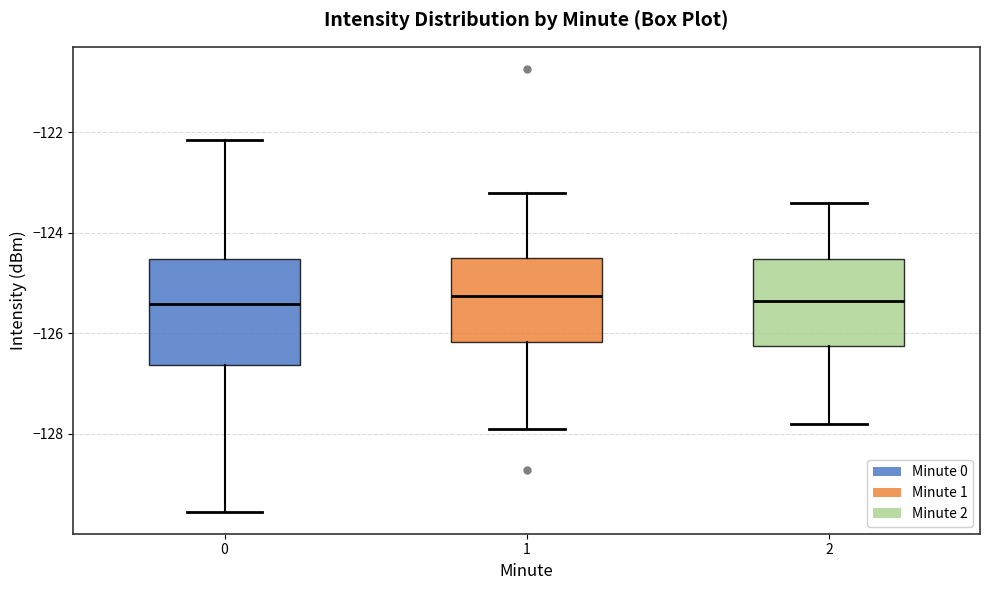

Where does the lower whisker of the box at x = 0 end on the y-axis? The values are not printed on the chart, so give them approximately, as read against the axis.

-129.6